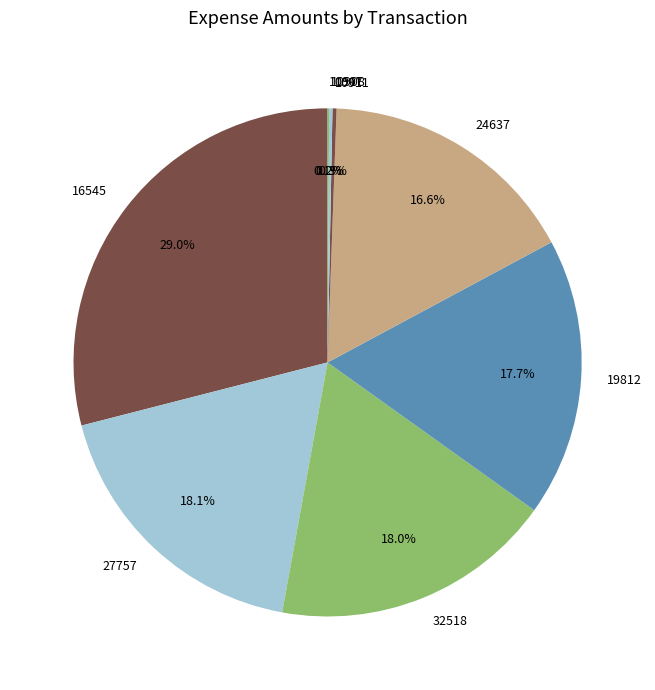

Does any single category account for the majority?

No